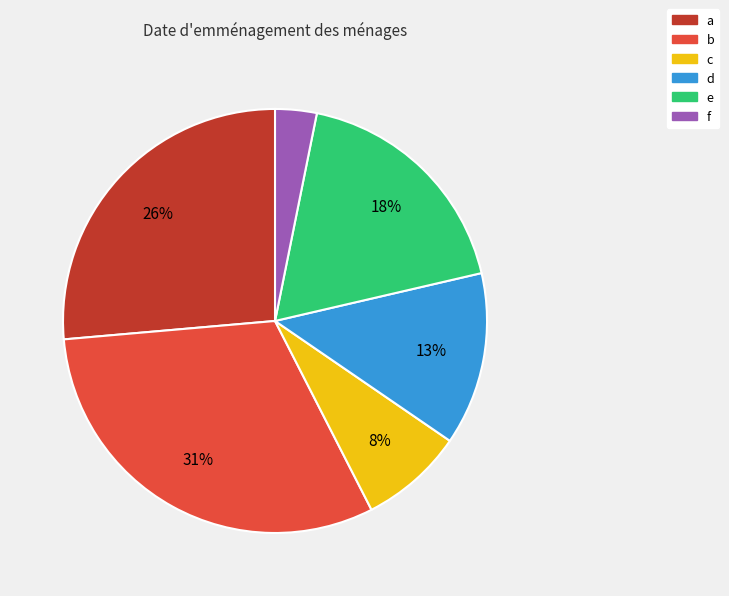

To the nearest percent, what is the average slice percentage?

17%